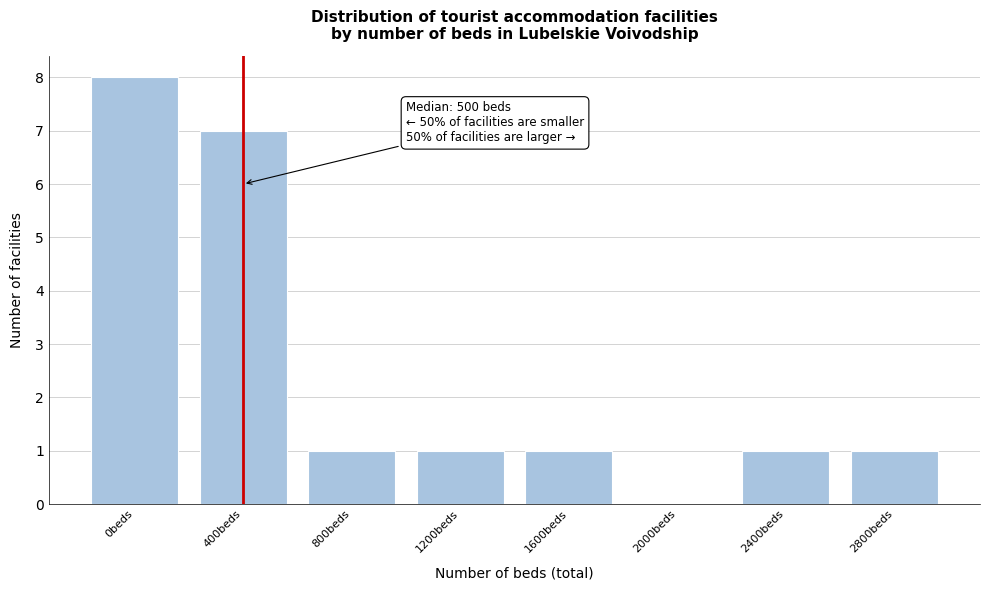

Reading left to right, transcribe all the data shown in this chart.

0beds=8	400beds=7	800beds=1	1200beds=1	1600beds=1	2000beds=0	2400beds=1	2800beds=1